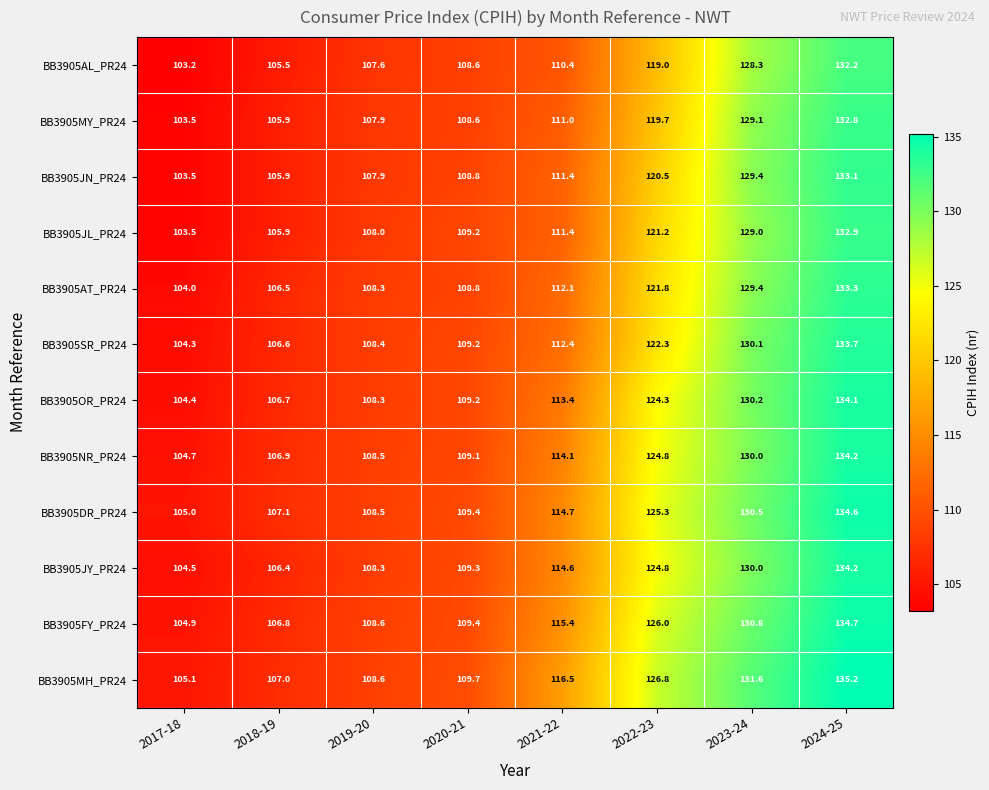

What is the difference between the maximum and minimum values in the BB3905NR_PR24 series?

29.5